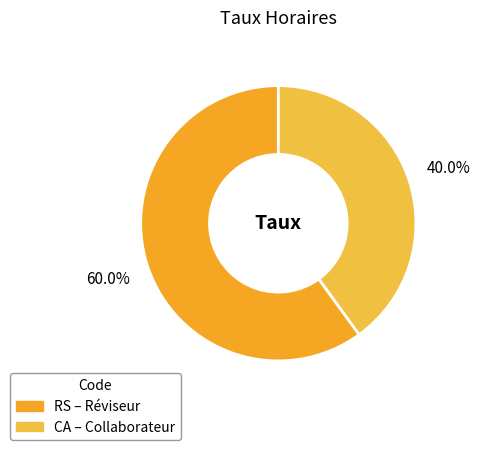

Which category has the smallest portion of the pie?

CA